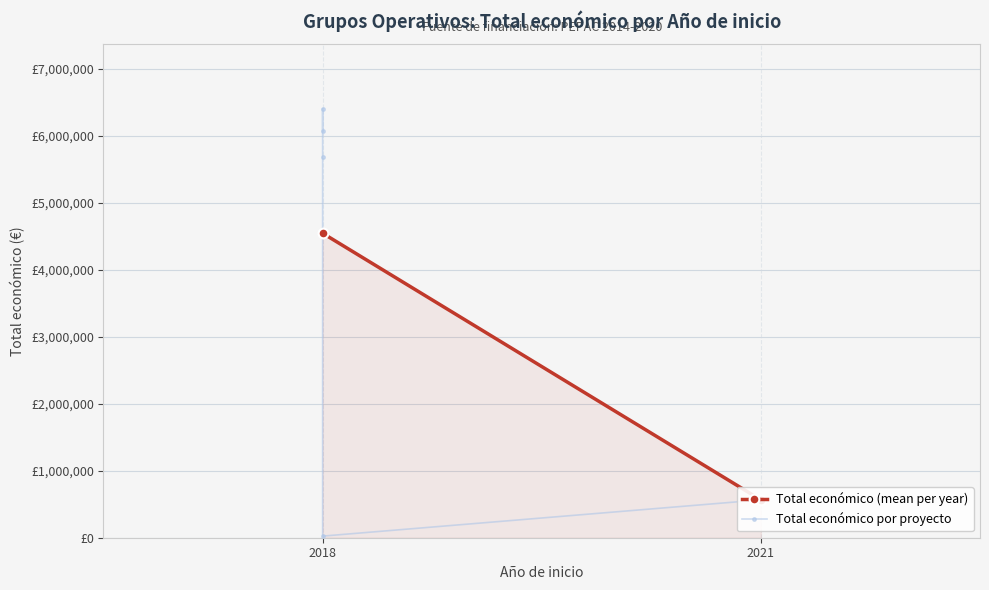

Count the number of values greater than 5685677.

2